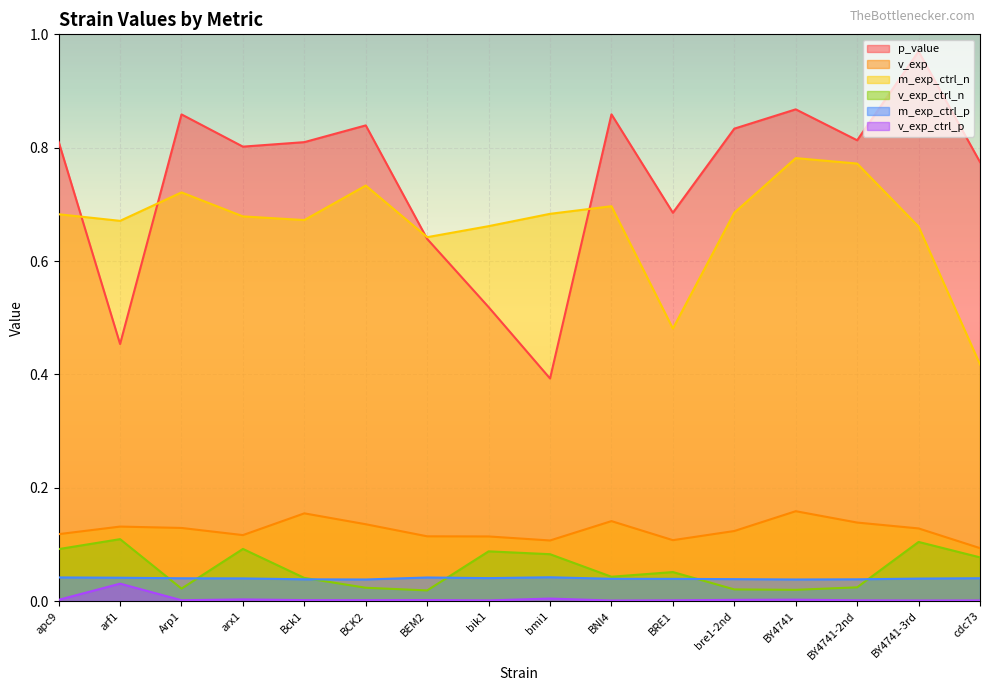

The value of v_exp_ctrl_p at BCK2 is 0.0. True or false?

False